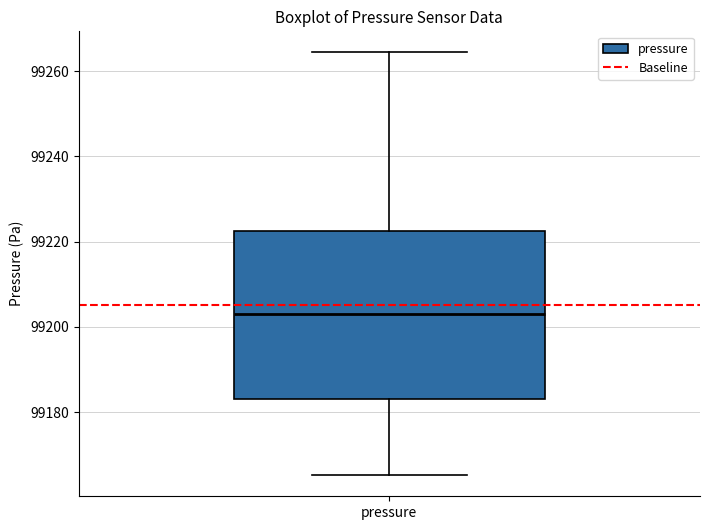

Where does the upper whisker of the box for pressure end on the y-axis? The values are not printed on the chart, so give them approximately, as read against the axis.

99264